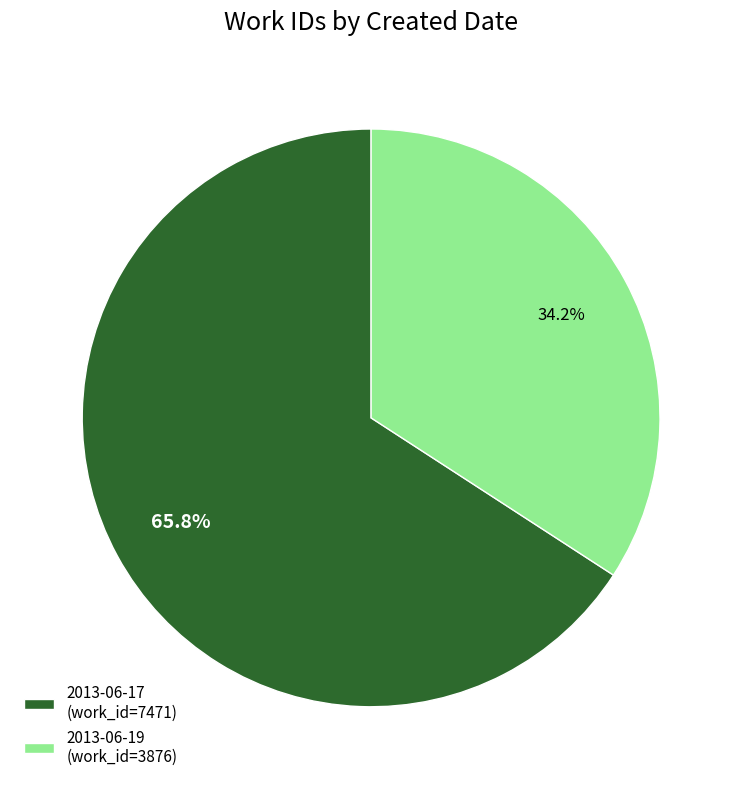

To the nearest percent, what is the difference between the largest and smallest slice percentages?

32%